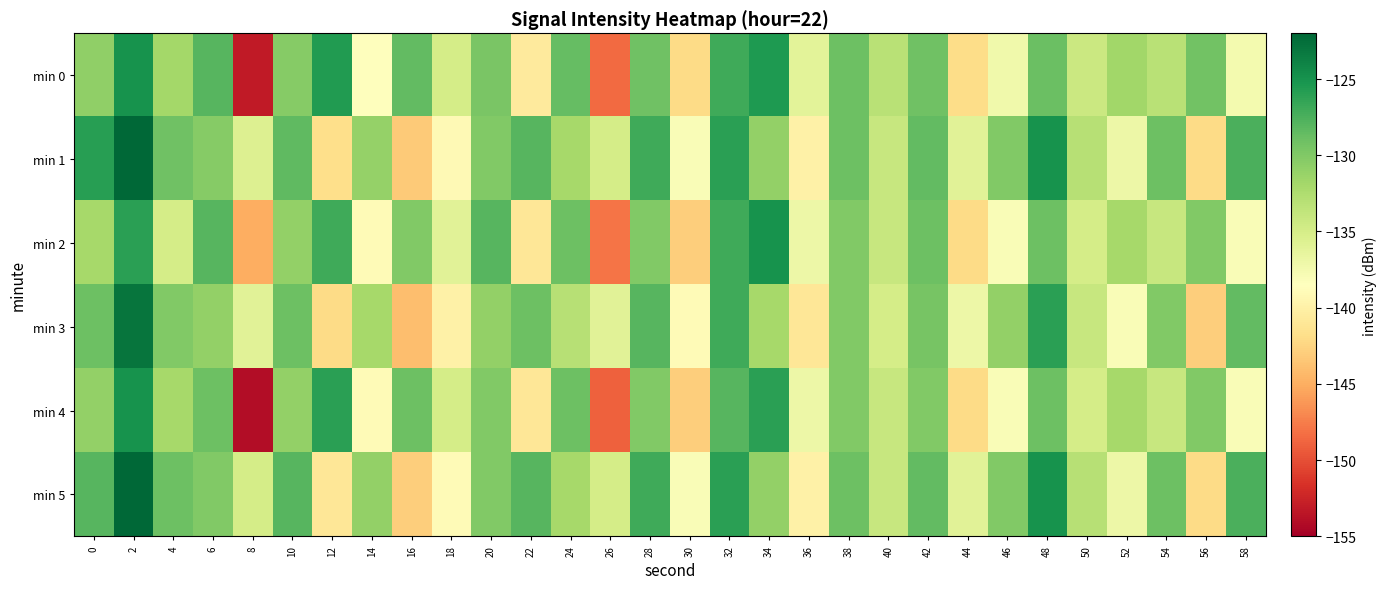

At which category is the sum across all series the highest?

2